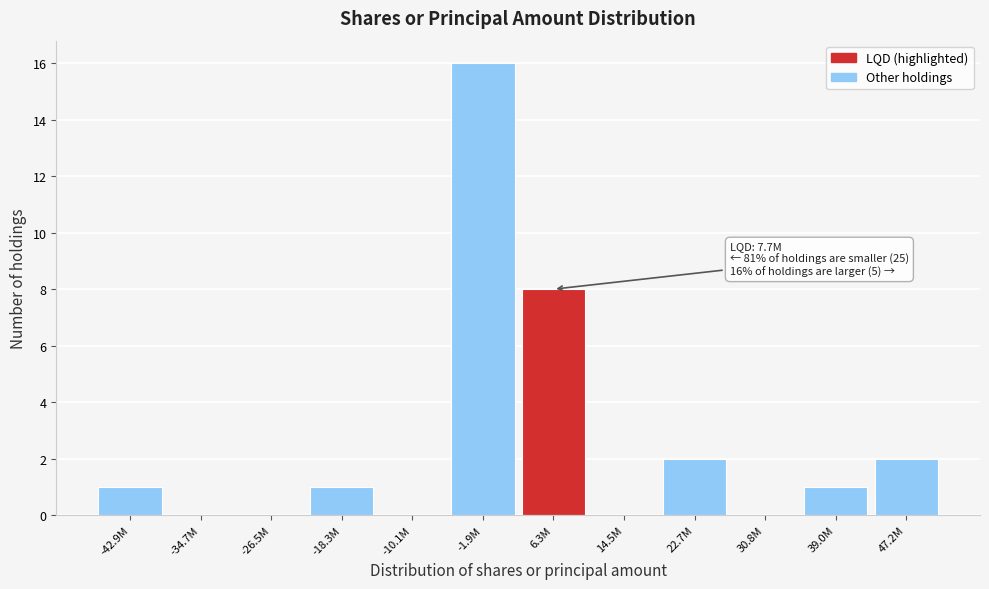

Reading left to right, what are all the values shown in this chart?

-42.9M=1	-34.7M=0	-26.5M=0	-18.3M=1	-10.1M=0	-1.9M=16	6.3M=8	14.5M=0	22.7M=2	30.8M=0	39.0M=1	47.2M=2